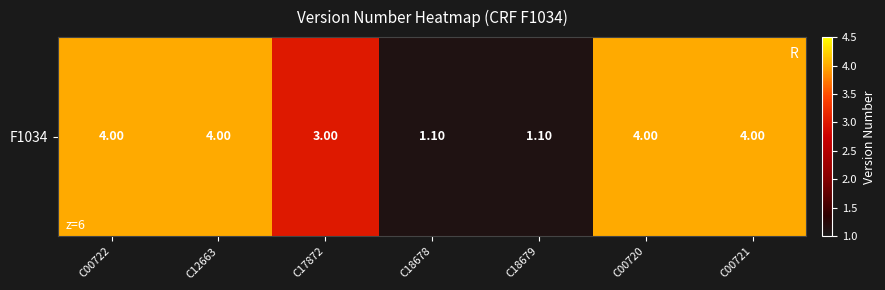

Where is the data nearest to the value 2?

C18678